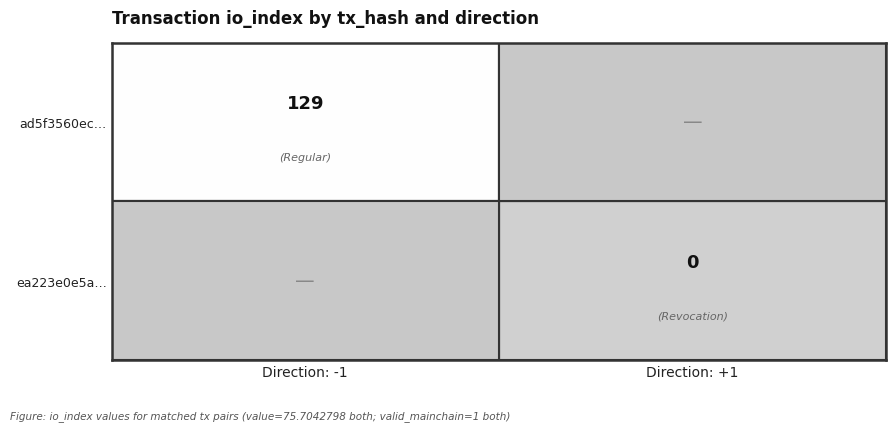

The ea223e0e5a… series shows 0.0 at Direction: +1. True or false?

True